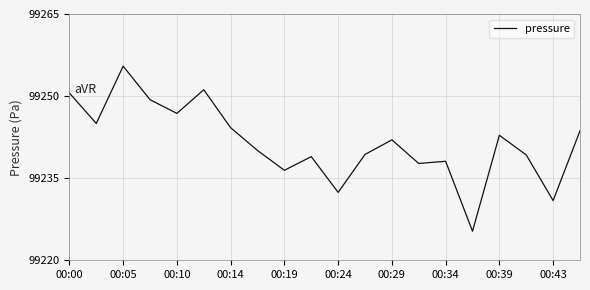

What is the smallest value displayed?

99225.3